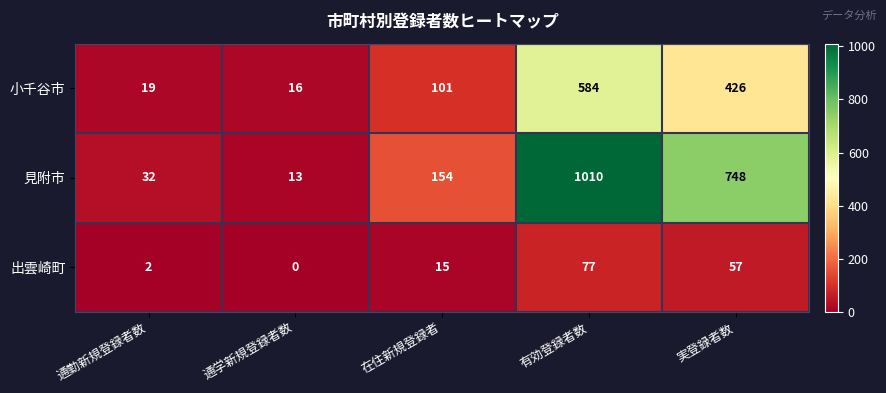

List the series in order of their peak value, lowest first.

出雲崎町, 小千谷市, 見附市